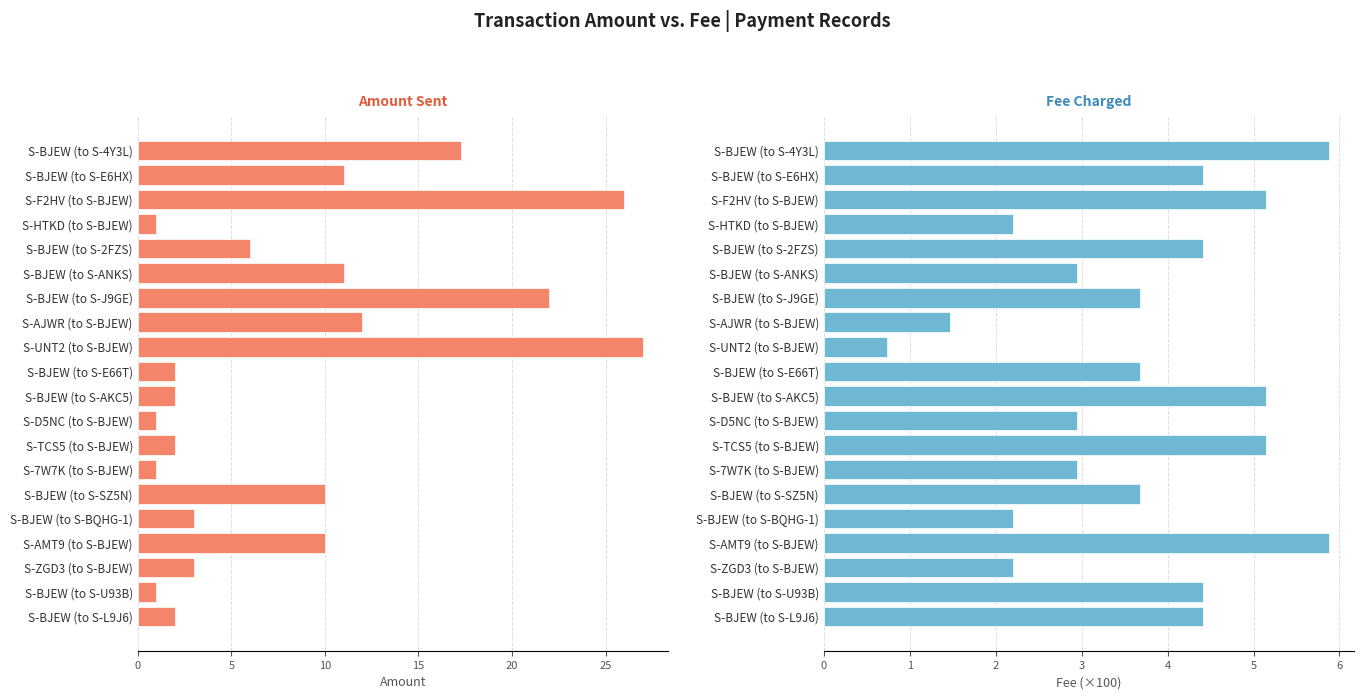

What is the approximate value of Fee Charged at S-ZGD3 (to S-BJEW)?

2.2